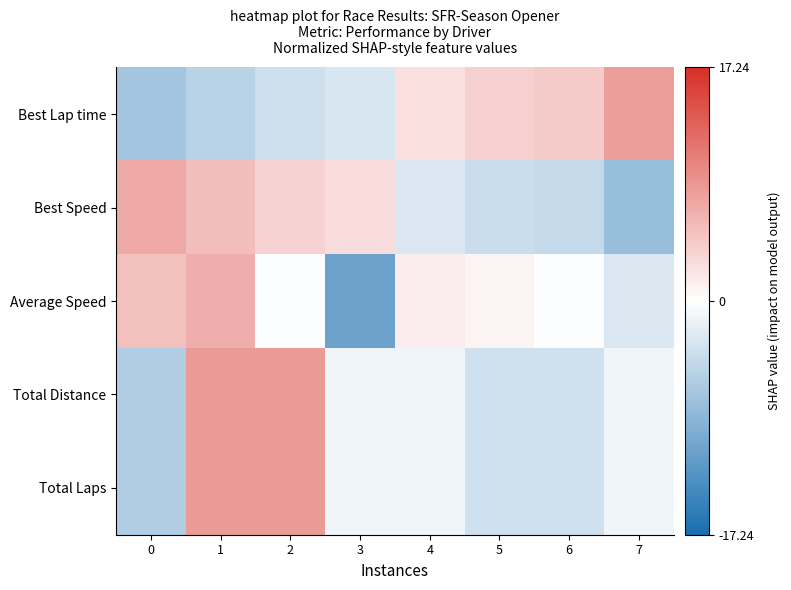

Which series changed the most between 2 and 3?

Average Speed